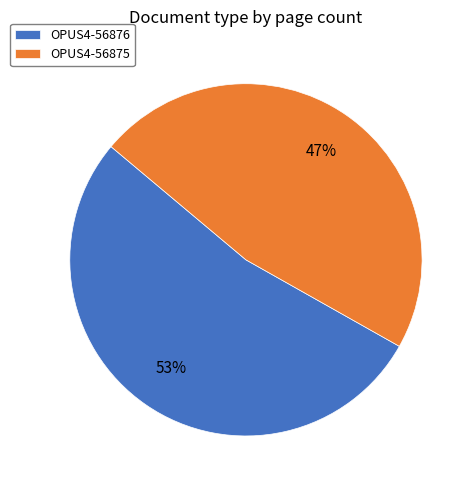

What is the ratio of the value at OPUS4-56876 to the value at OPUS4-56875?

1.1